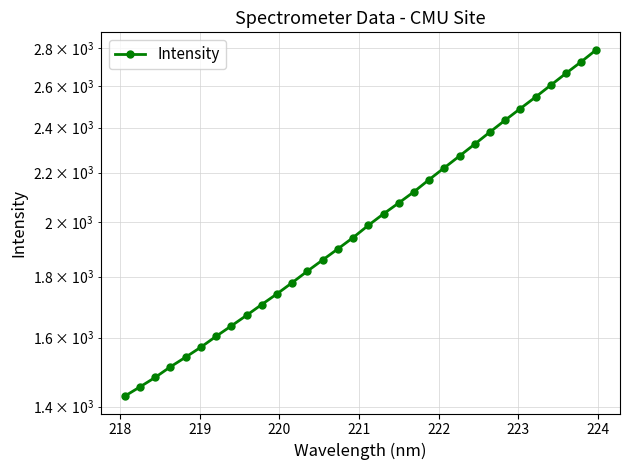

How many lines are shown in the chart?

1